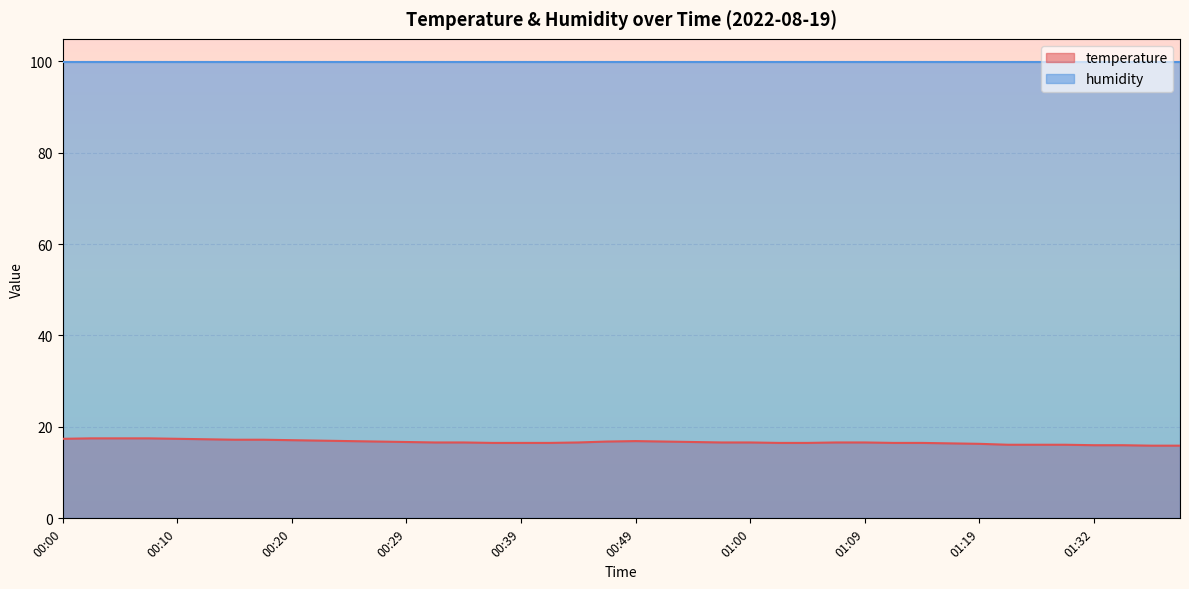

Rank the categories by value from highest to lowest.

00:03, 00:05, 00:07, 00:00, 00:10, 00:12, 00:15, 00:17, 00:20, 00:22, 00:25, 00:49, 00:27, 00:46, 00:52, 00:29, 00:55, 00:32, 00:34, 00:44, 00:57, 01:00, 01:07, 01:09, 00:37, 00:39, 00:42, 01:02, 01:05, 01:12, 01:14, 01:17, 01:19, 01:24, 01:27, 01:29, 01:32, 01:34, 01:37, 01:39